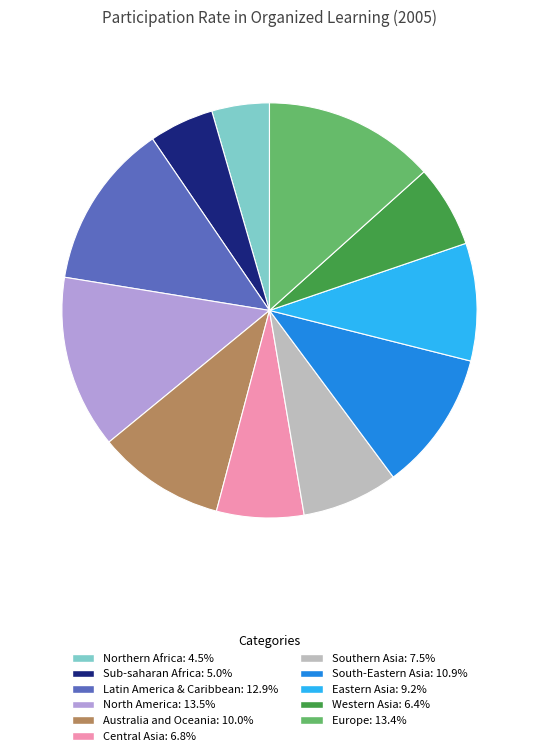

What is the ratio of the value at Sub-saharan Africa: 5.0% to the value at Southern Asia: 7.5%?

0.7